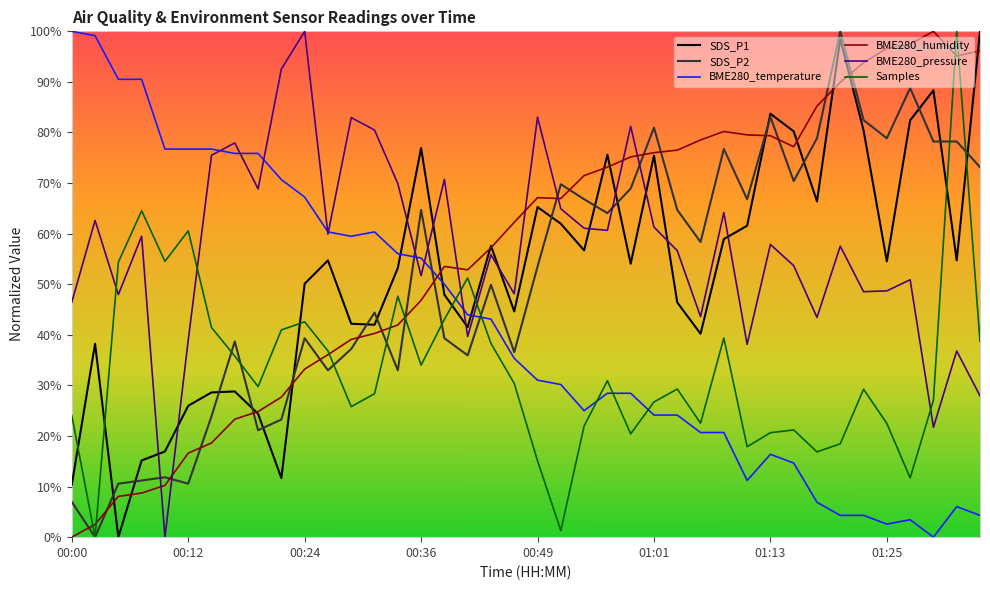

Does the chart have visible grid lines?

No